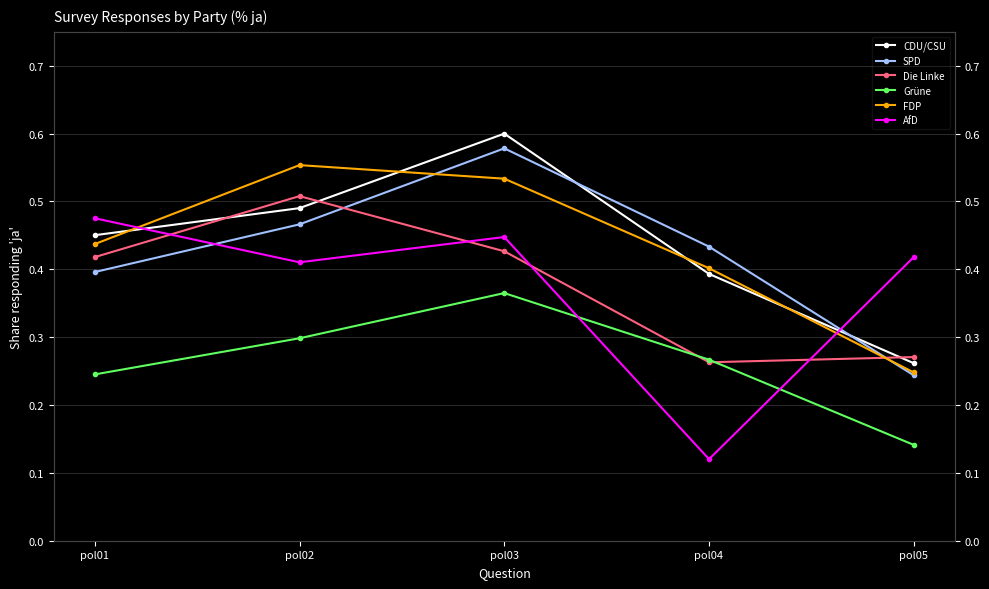

True or false: Grüne has more than 2 points higher than both neighbors.

False